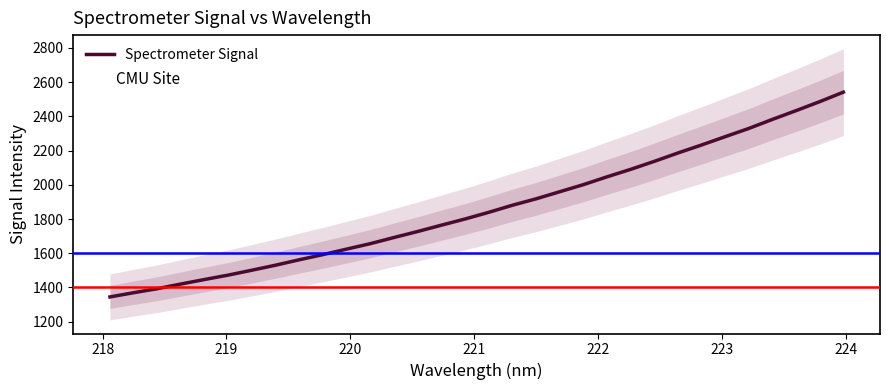

Count the number of categories in the chart.

32